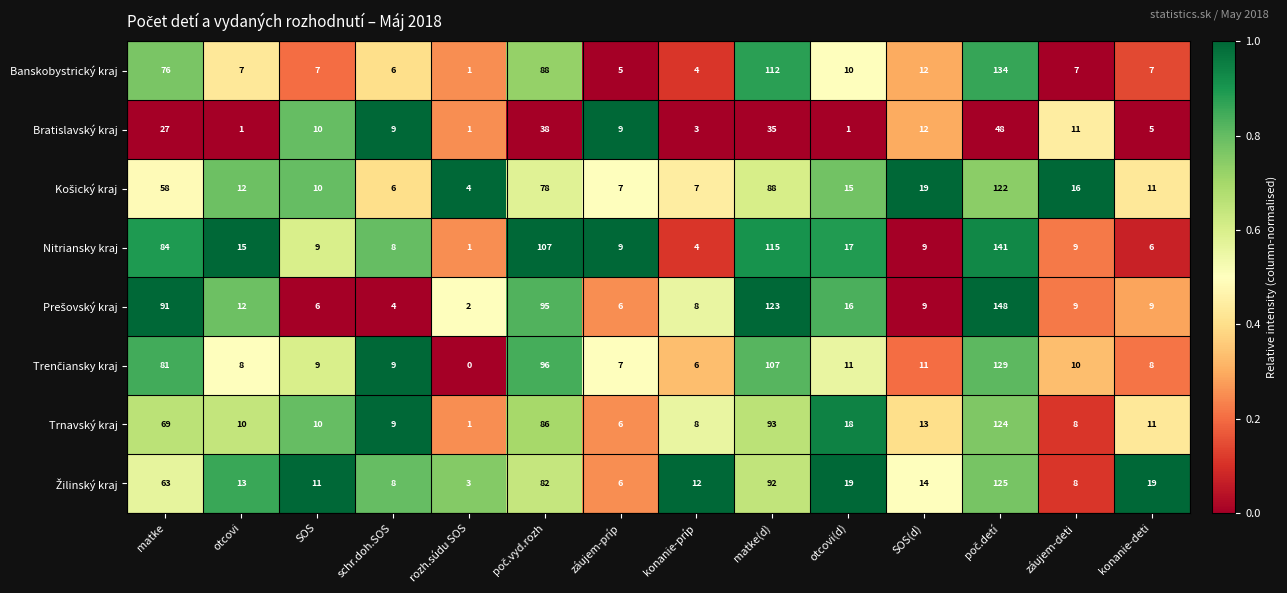

What is the total value across all series at matke(d)?

765